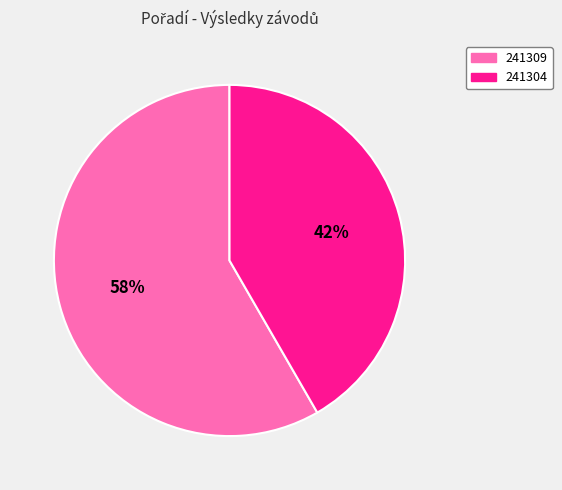

Which category has the biggest portion of the pie?

241309